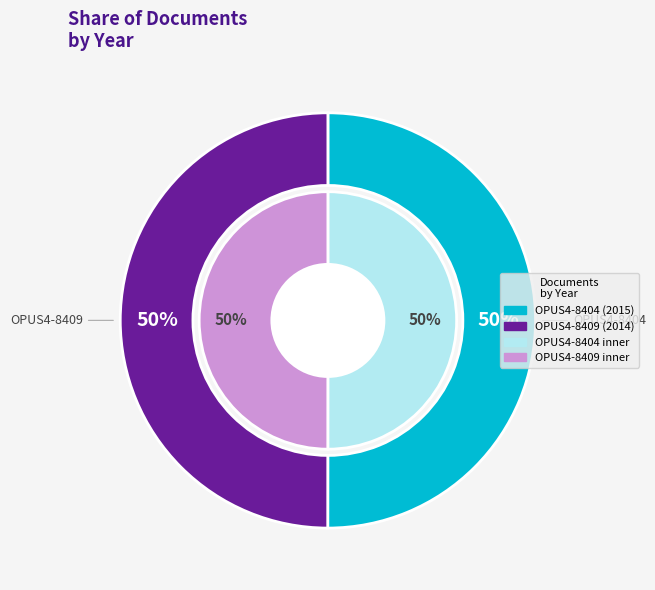

Is OPUS4-8404 the majority of the pie?

Yes